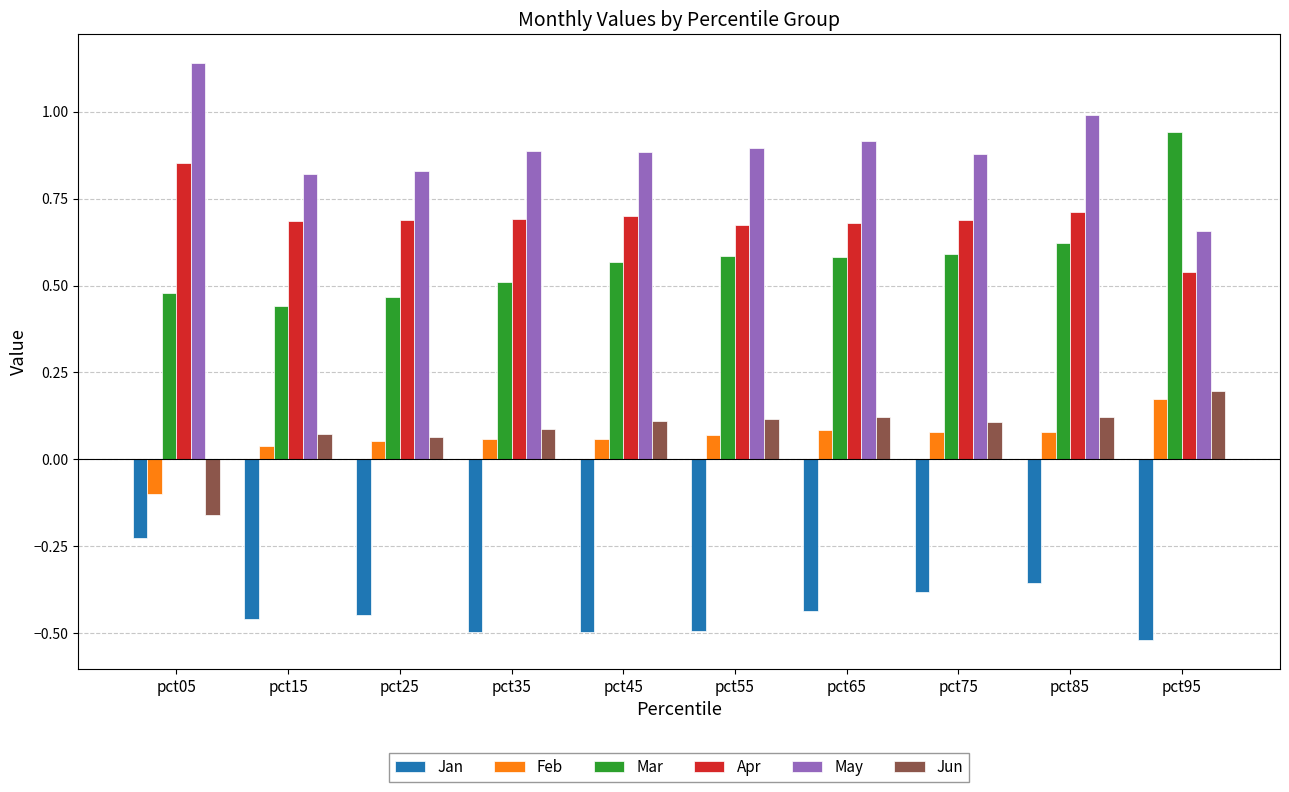

The Mar series shows 0.8 at pct05. True or false?

False